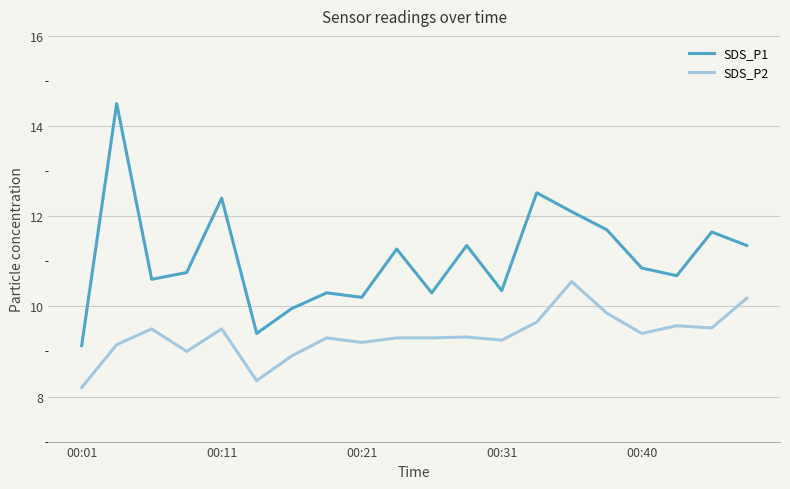

True or false: SDS_P2 has more than 0 interior local peaks.

True